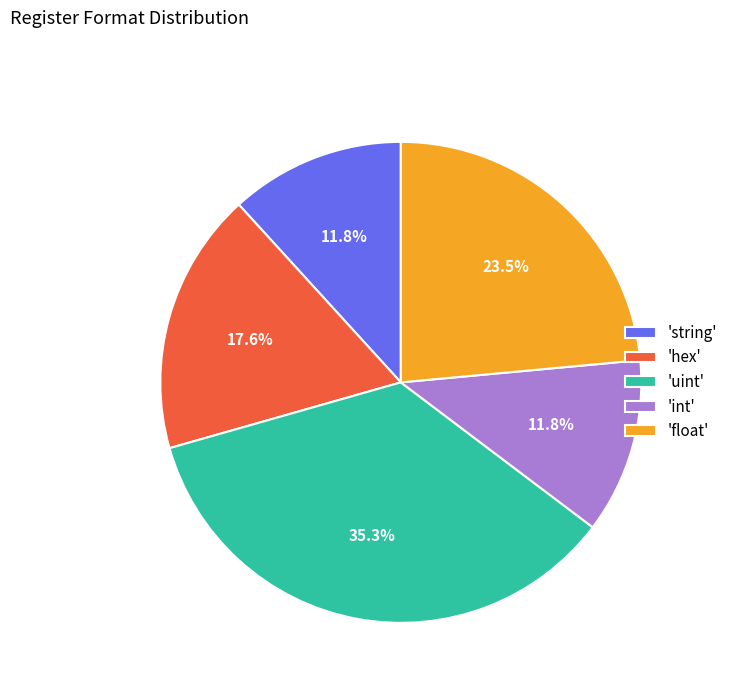

Count the number of slices in the pie.

5